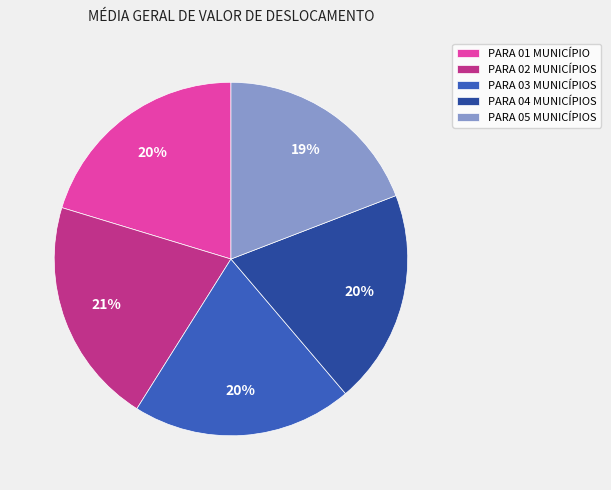

What percentage is the PARA 03 MUNICÍPIOS slice, to the nearest percent?

20%